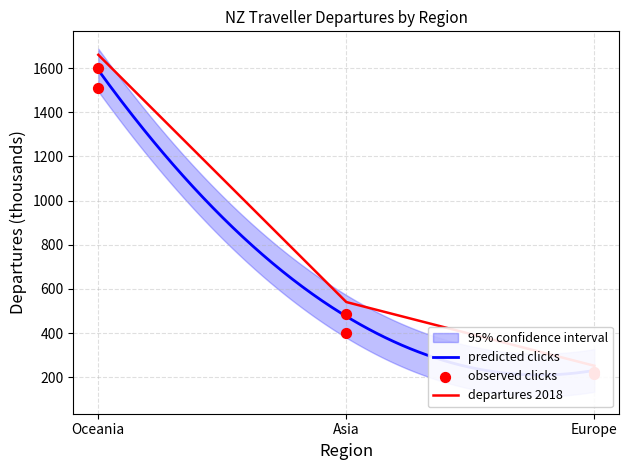

Is the value of Year ended May 2016 at Europe greater than the value of Year ended May 2018 at Europe?

No